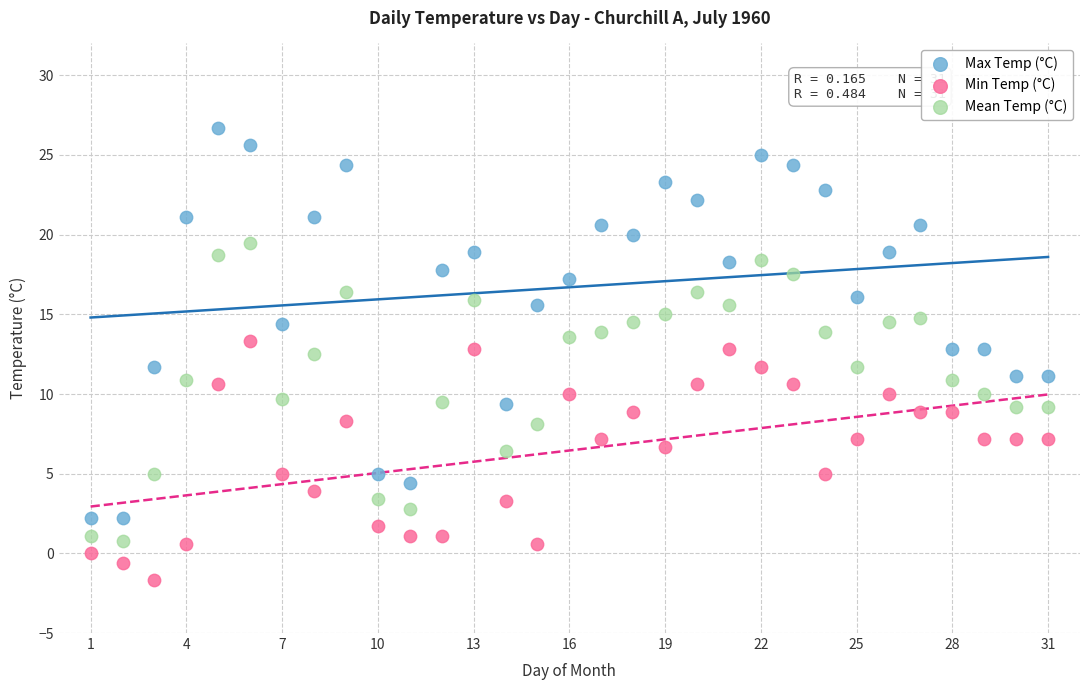

Across all data points, what is the range of Y values (max minus min)?

28.4